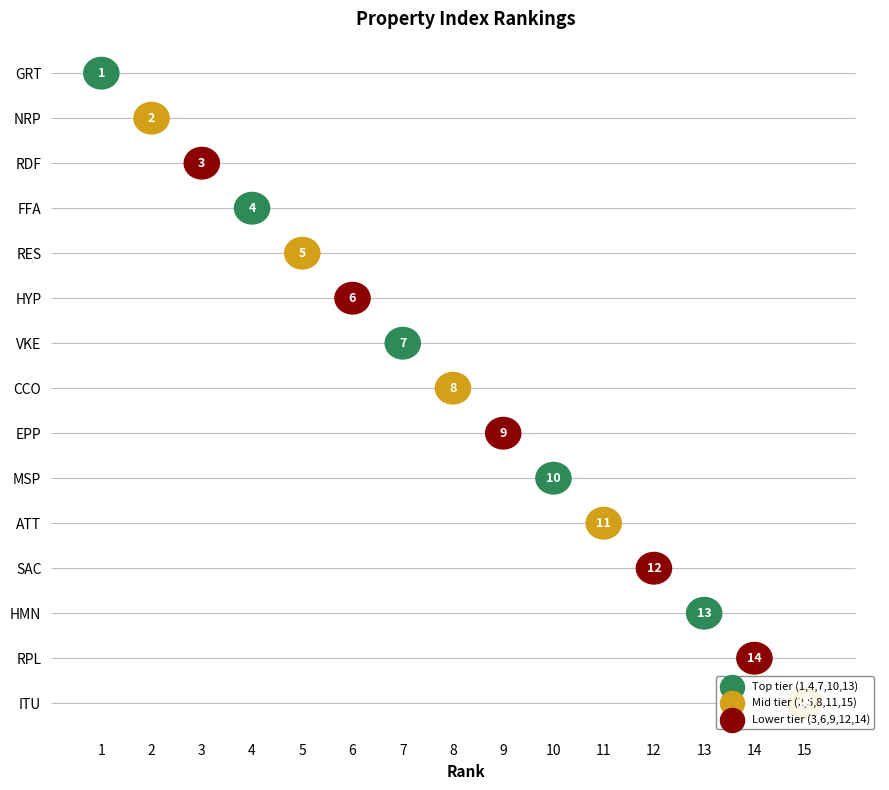

Which has a higher value, RDF or SAC?

SAC